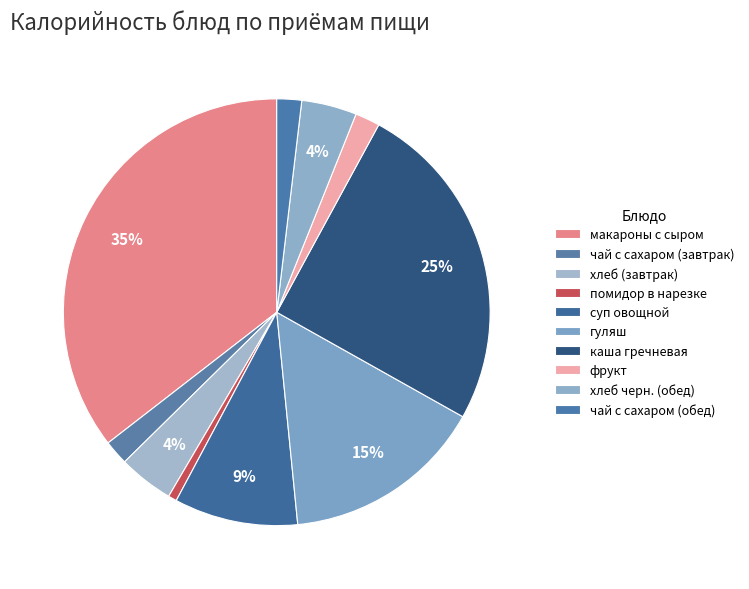

Combined, do макароны с сыром and гуляш account for over 50%?

Yes